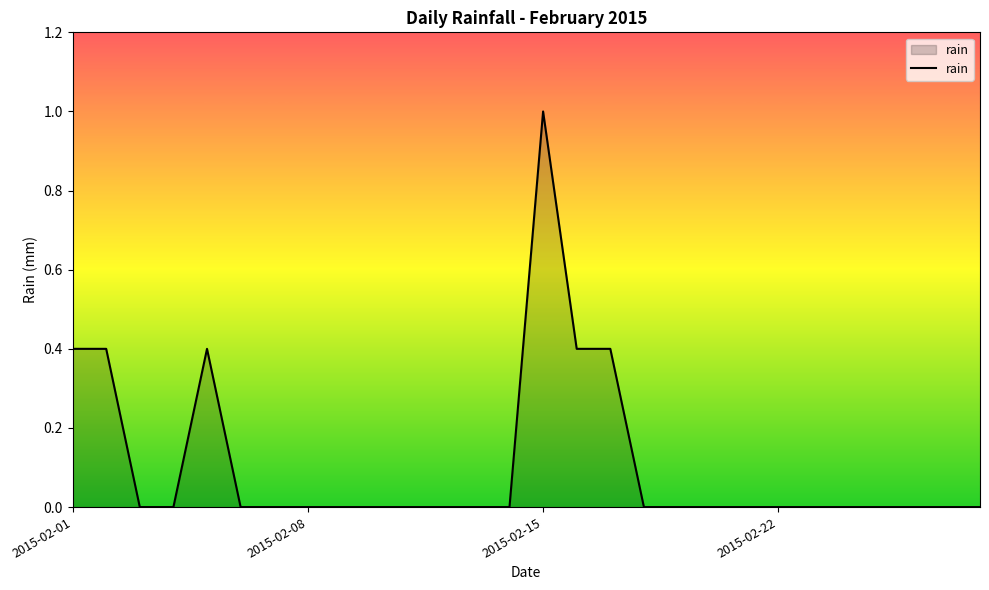

Reading right to left, extract all data points from this chart.

0.0	0.0	0.0	0.0	0.0	0.0	0.0	0.0	0.0	0.0	0.0	0.4	0.4	1.0	0.0	0.0	0.0	0.0	0.0	0.0	0.0	0.0	0.0	0.4	0.0	0.0	0.4	0.4